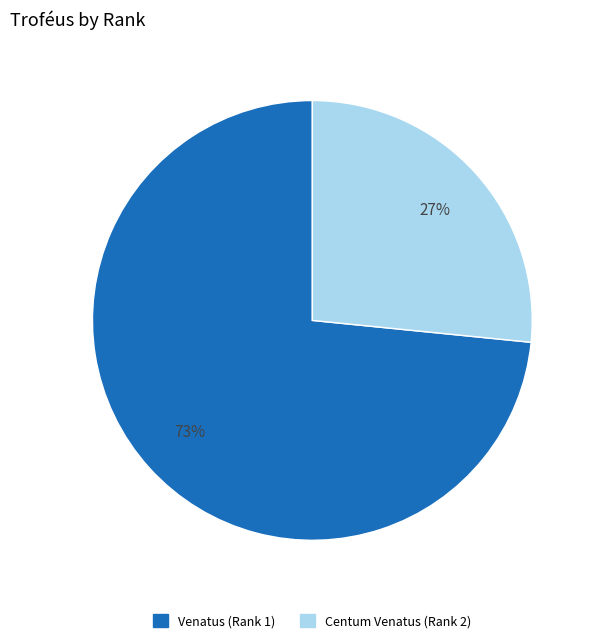

To the nearest percent, what is the average slice percentage?

50%